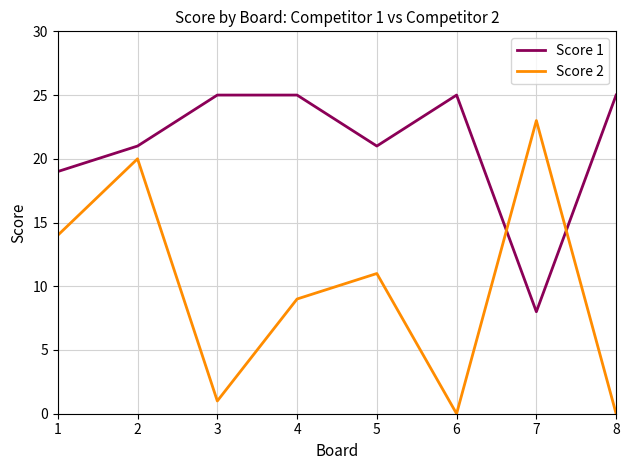

Where do Score 2 and Score 1 first cross each other?

6 and 7